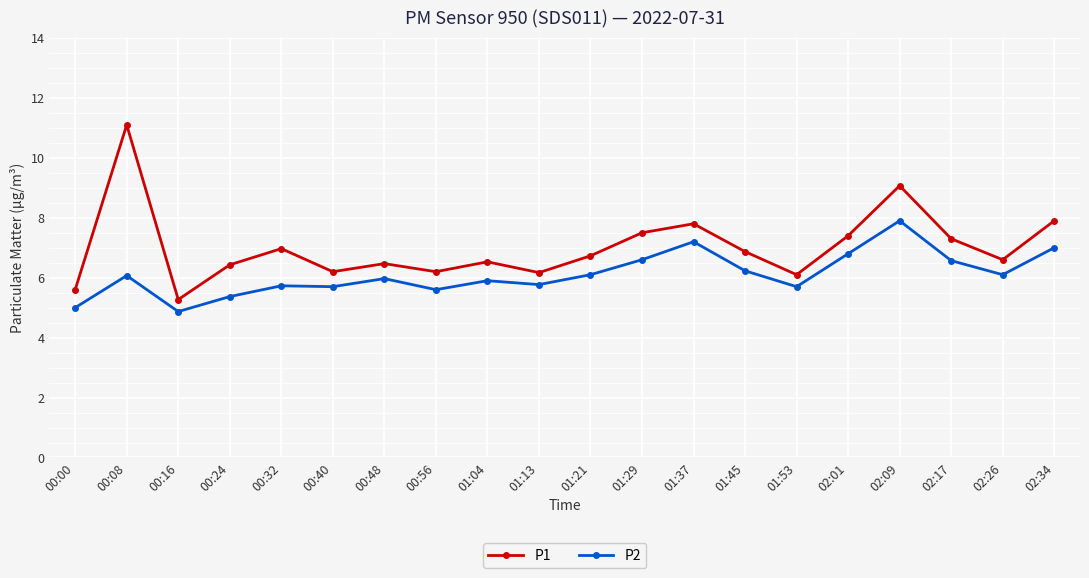

True or false: P1 and P2 cross at least once.

False